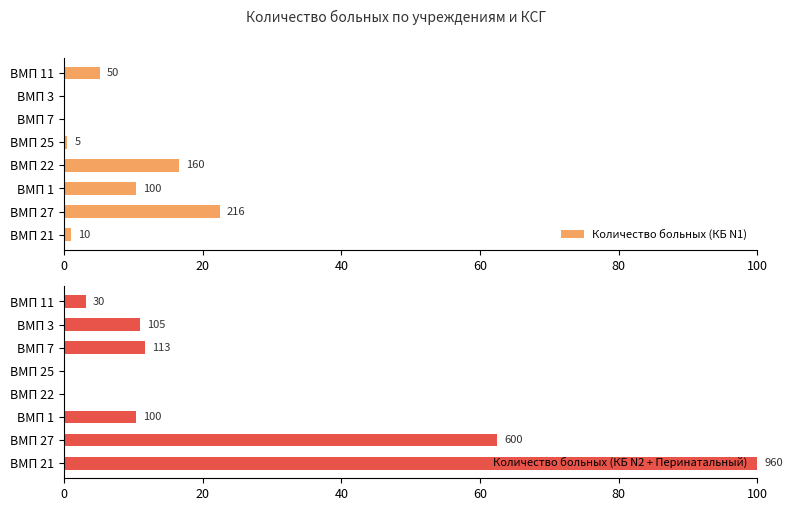

What are all the series names shown in the legend?

Количество больных (КБ N1), Количество больных (КБ N2 + Перинатальный)